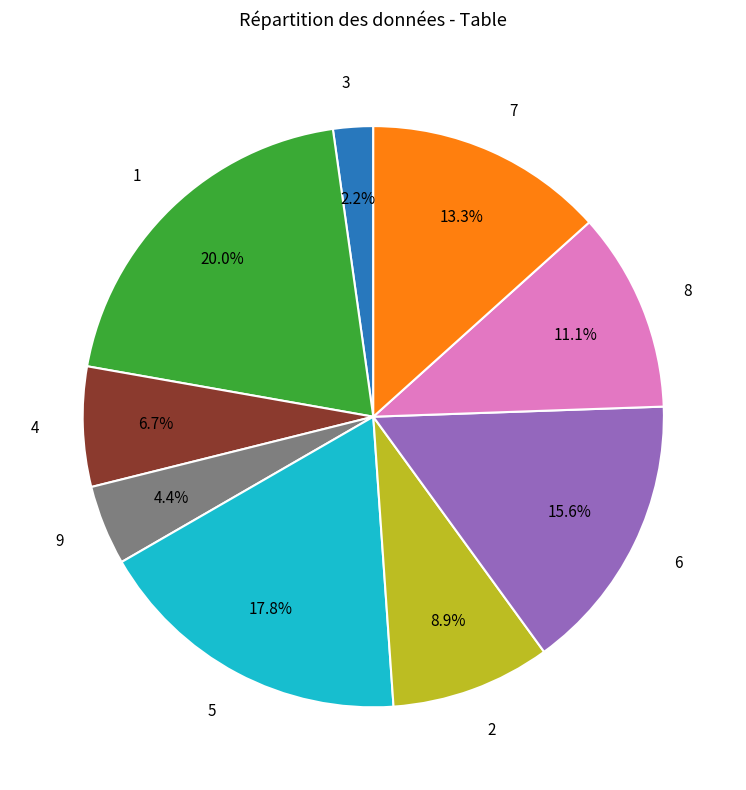

Count the number of slices in the pie.

9